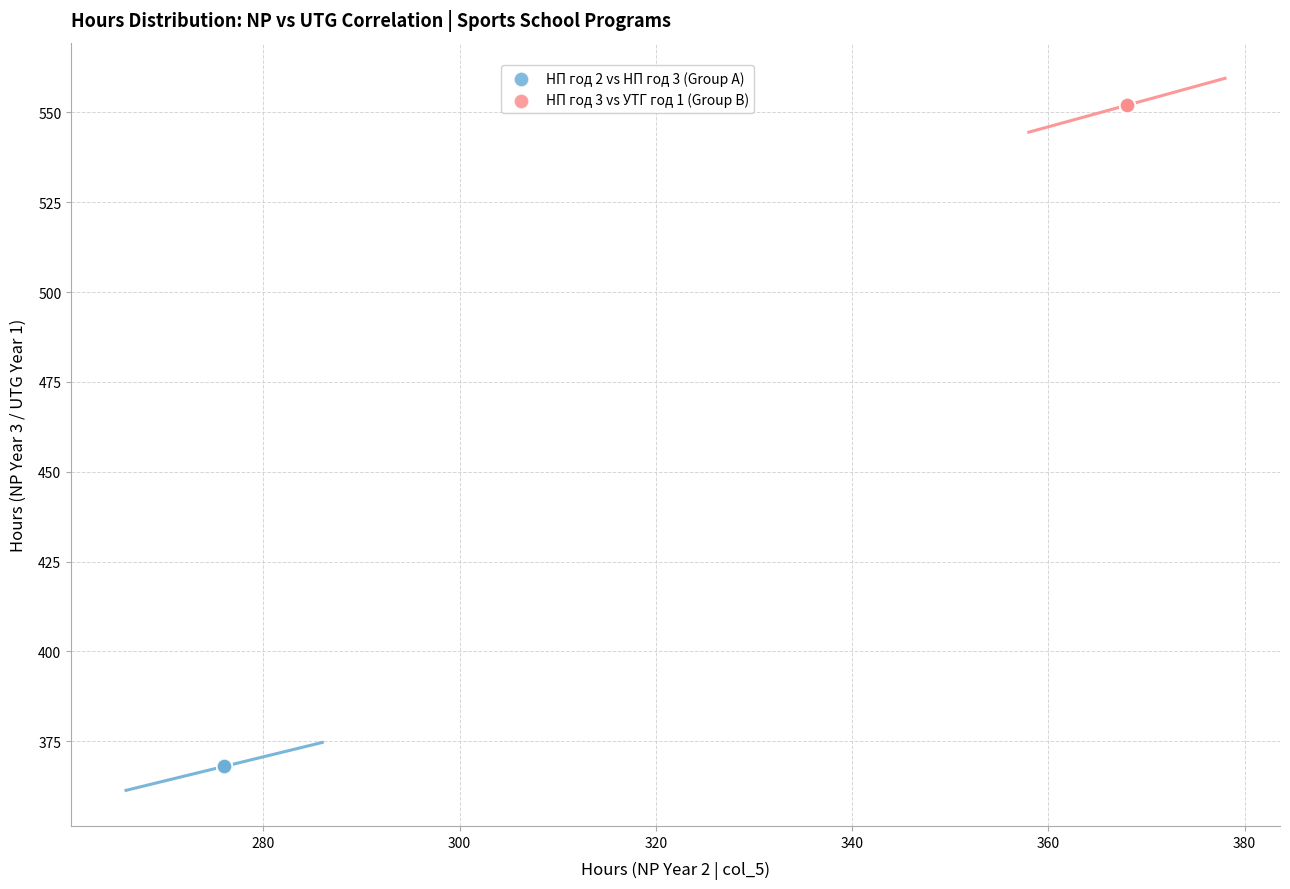

Which series reaches the minimum Y coordinate?

НП год 2 vs НП год 3 (Group A)